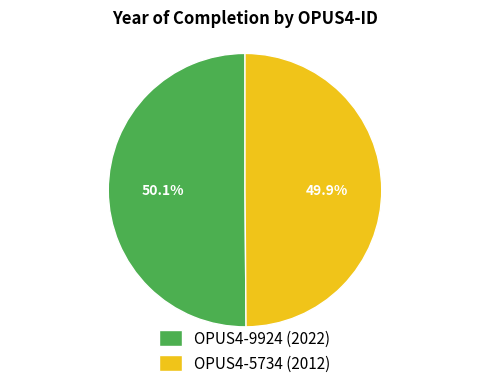

Is there any slice that represents more than half of the pie?

Yes